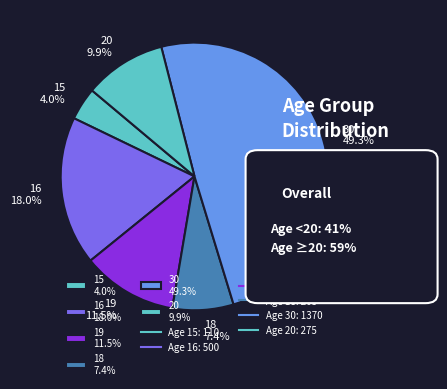

Rank the categories by value from lowest to highest.

15 4.0%, 18 7.4%, 20 9.9%, 19 11.5%, 16 18.0%, 30 49.3%